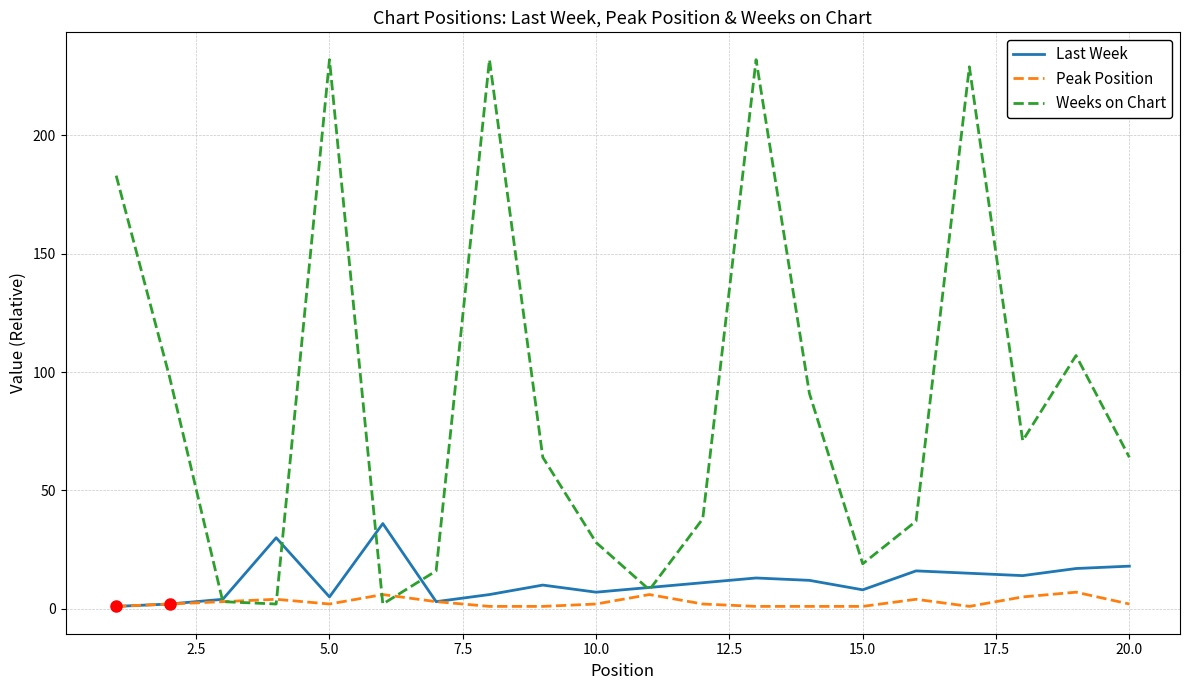

Which series has the largest total across all categories?

Weeks on Chart